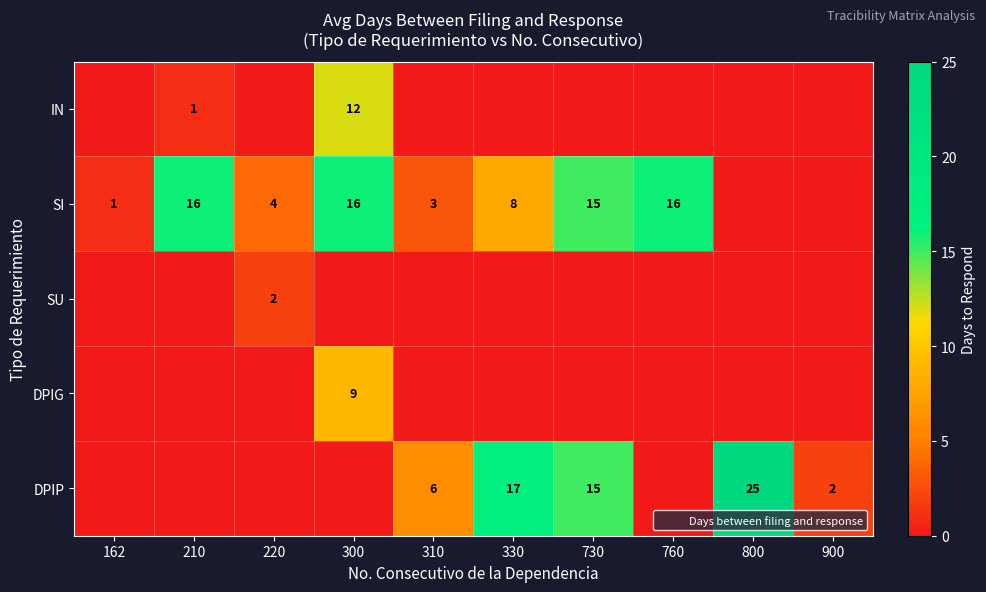

Is the value of SI at 220 greater than the value of DPIP at 330?

No